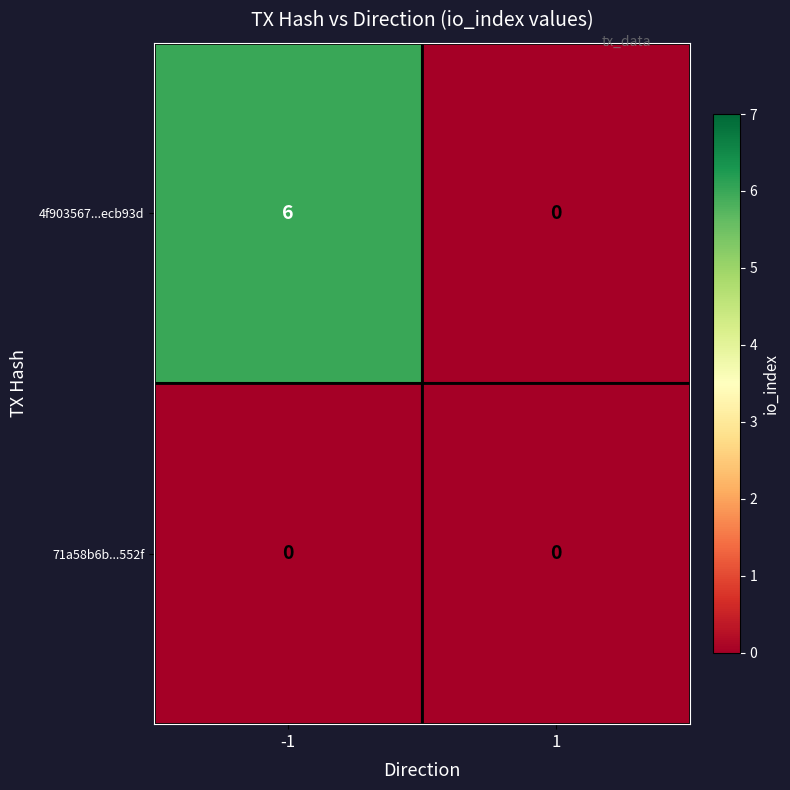

At which category is the sum across all series the highest?

-1